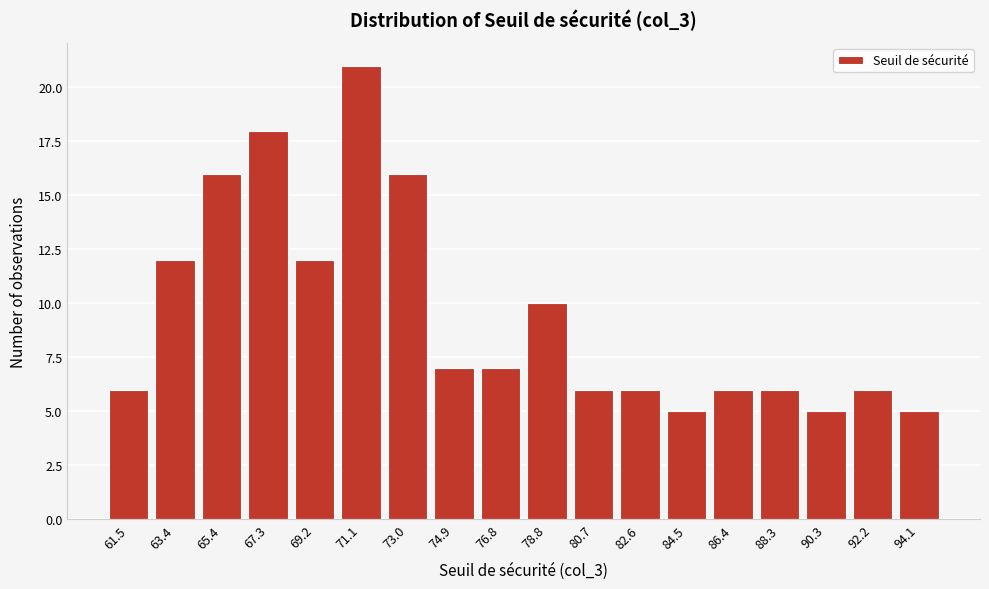

Reading left to right, what are all the values shown in this chart?

6	12	16	18	12	21	16	7	7	10	6	6	5	6	6	5	6	5